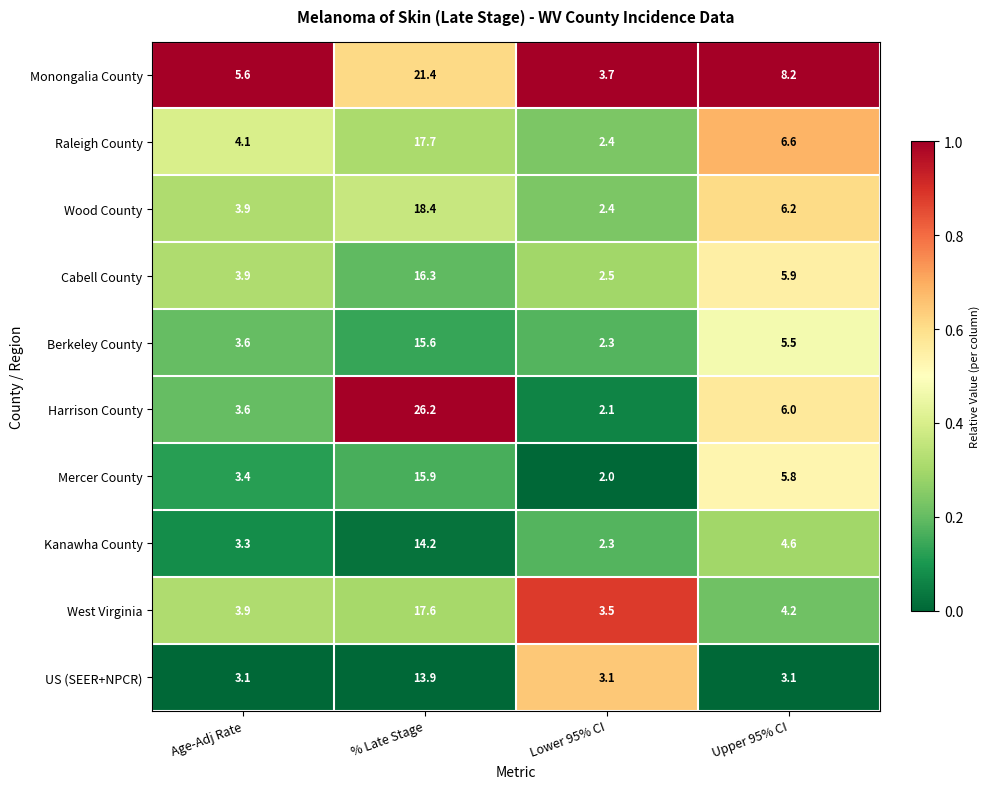

What is the difference between the highest and lowest values at Age-Adj Rate?

2.5